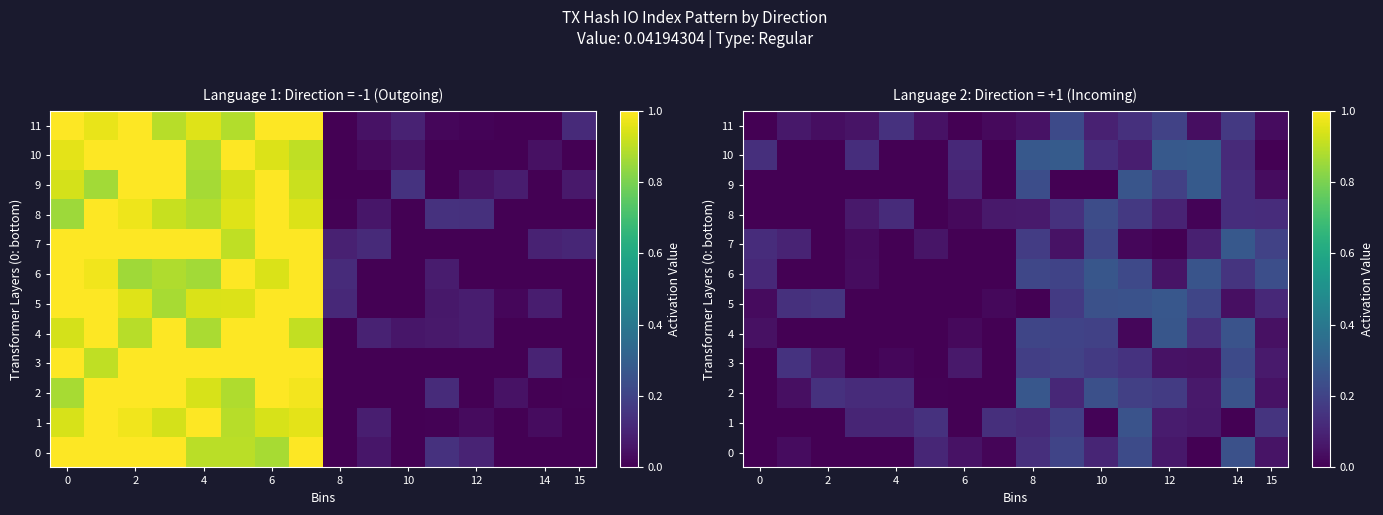

At how many categories does at least one series exceed 0?

16